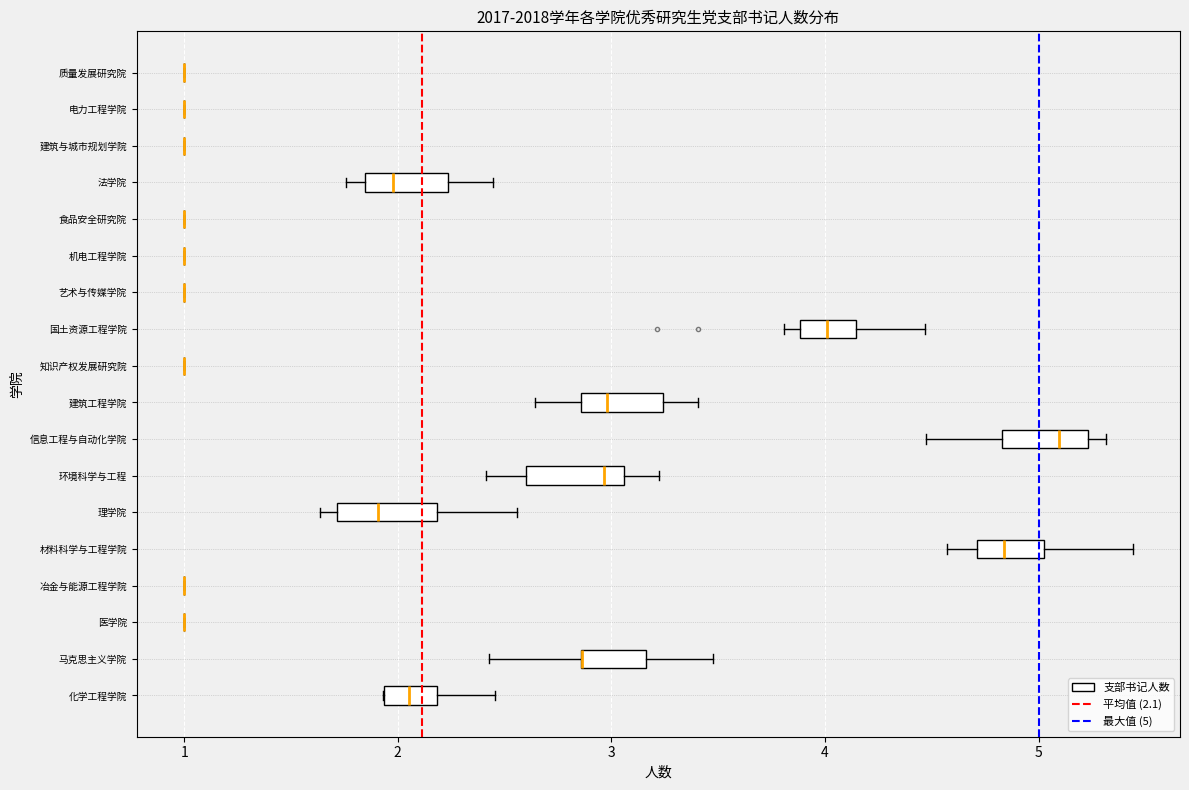

Reading bottom to top, read every box against the x-axis: the position of its median line, the range the box covers, and the ends of its whiskers. The values are not printed on the chart, so give them approximately, as read against the axis.

化学工程学院: median 2.1, box 1.9 to 2.2, whiskers 1.9 to 2.5
马克思主义学院: median 2.9 (drawn on the box's left edge), box 2.9 to 3.2, whiskers 2.4 to 3.5
医学院: box collapsed to a line at 1.0, whiskers 1.0 to 1.0
冶金与能源工程学院: box collapsed to a line at 1.0, whiskers 1.0 to 1.0
材料科学与工程学院: median 4.8, box 4.7 to 5.0, whiskers 4.6 to 5.4
理学院: median 1.9, box 1.7 to 2.2, whiskers 1.6 to 2.6
环境科学与工程: median 3.0, box 2.6 to 3.1, whiskers 2.4 to 3.2
信息工程与自动化学院: median 5.1, box 4.8 to 5.2, whiskers 4.5 to 5.3
建筑工程学院: median 3.0, box 2.9 to 3.2, whiskers 2.6 to 3.4
知识产权发展研究院: box collapsed to a line at 1.0, whiskers 1.0 to 1.0
国土资源工程学院: median 4.0, box 3.9 to 4.1, whiskers 3.8 to 4.5
艺术与传媒学院: box collapsed to a line at 1.0, whiskers 1.0 to 1.0
机电工程学院: box collapsed to a line at 1.0, whiskers 1.0 to 1.0
食品安全研究院: box collapsed to a line at 1.0, whiskers 1.0 to 1.0
法学院: median 2.0, box 1.8 to 2.2, whiskers 1.8 (just left of the box's left edge) to 2.4
建筑与城市规划学院: box collapsed to a line at 1.0, whiskers 1.0 to 1.0
电力工程学院: box collapsed to a line at 1.0, whiskers 1.0 to 1.0
质量发展研究院: box collapsed to a line at 1.0, whiskers 1.0 to 1.0